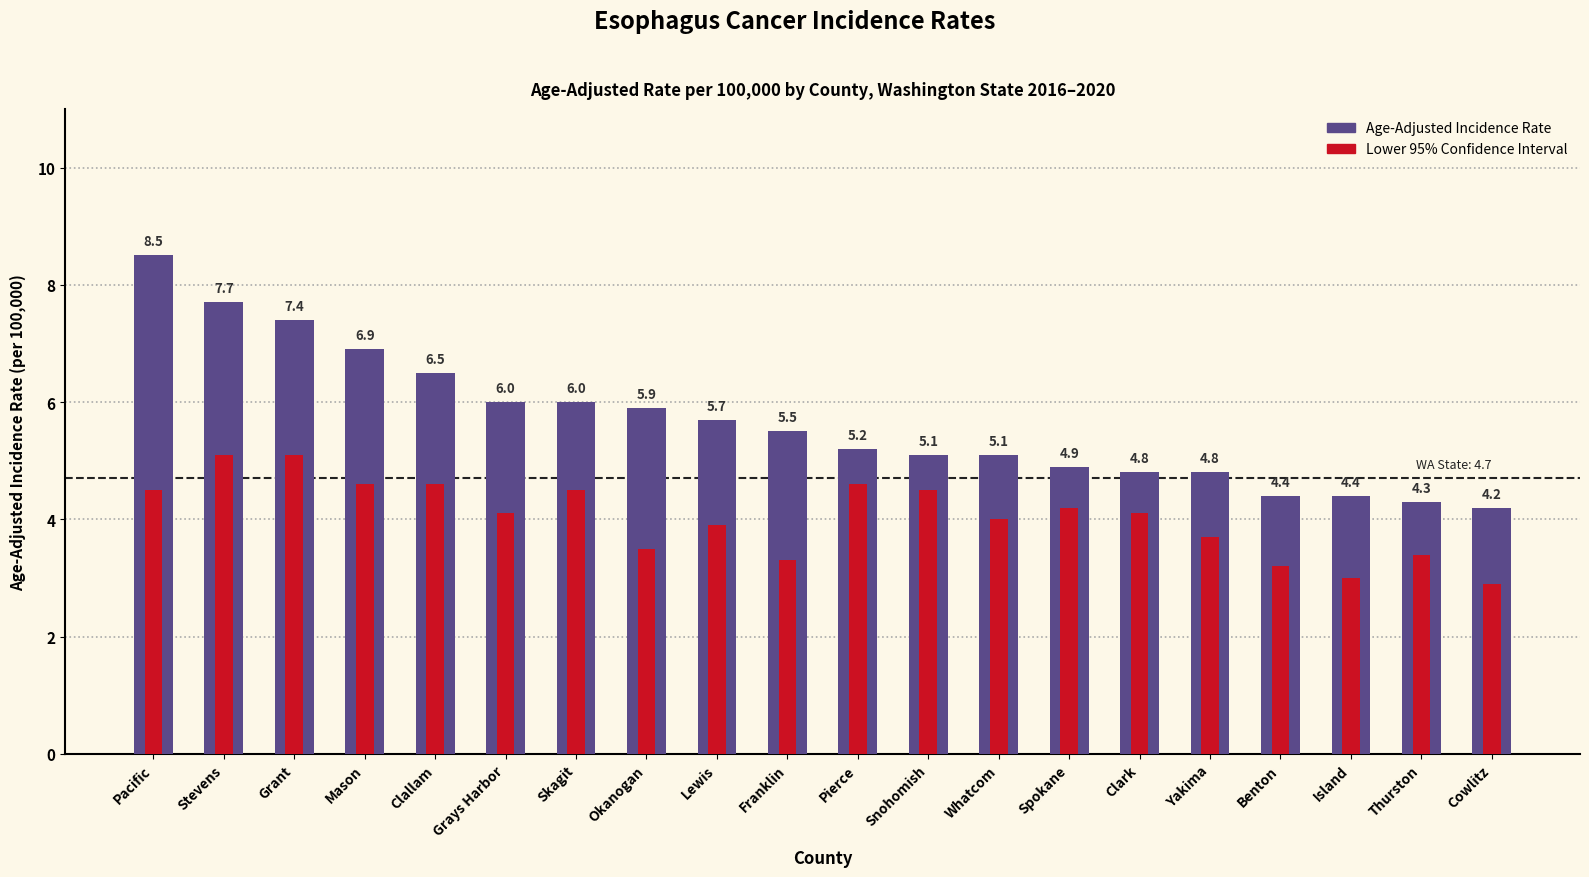

Which has a higher value, Clallam or Grant?

Grant